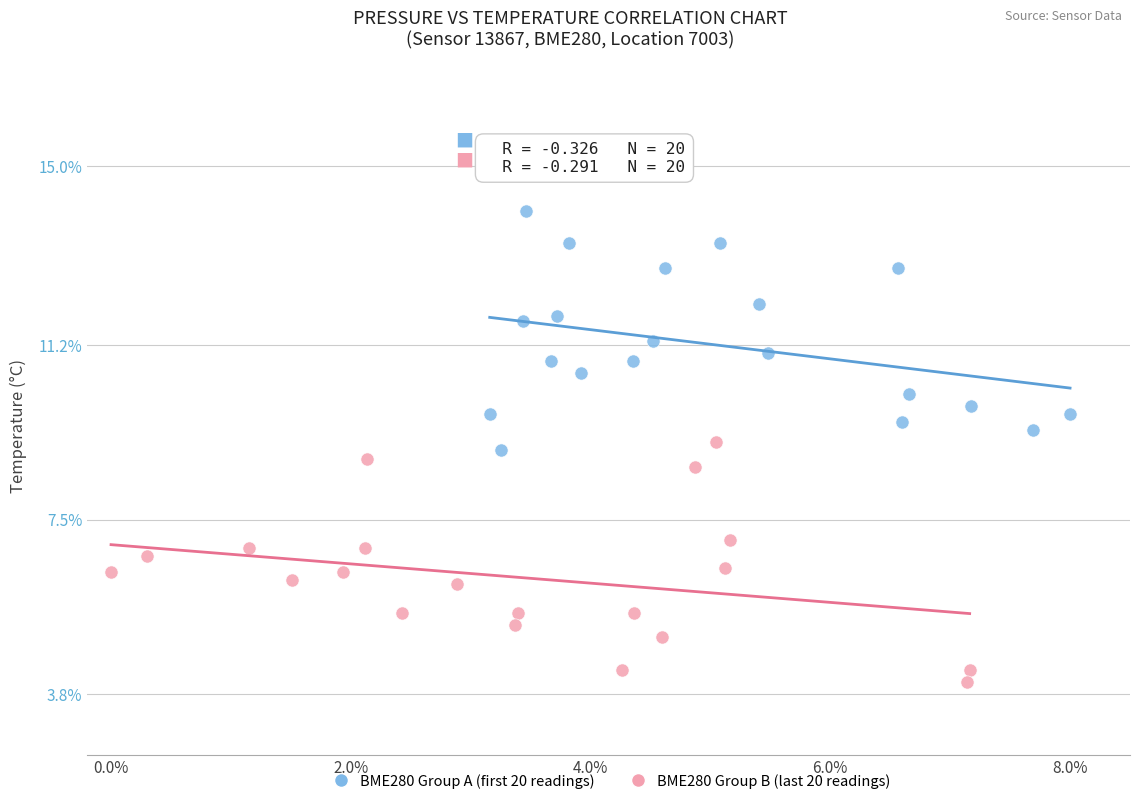

Which series reaches the maximum Y coordinate?

BME280 Group A (first 20 readings)